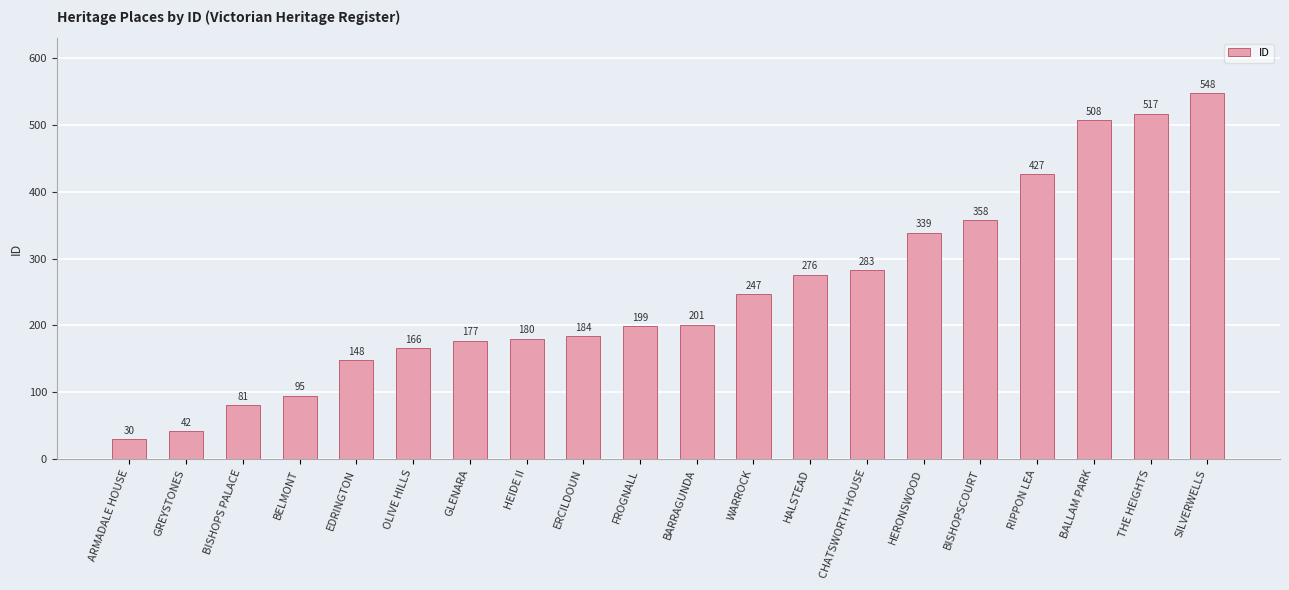

What is the value of the 10th bar from the left?

199